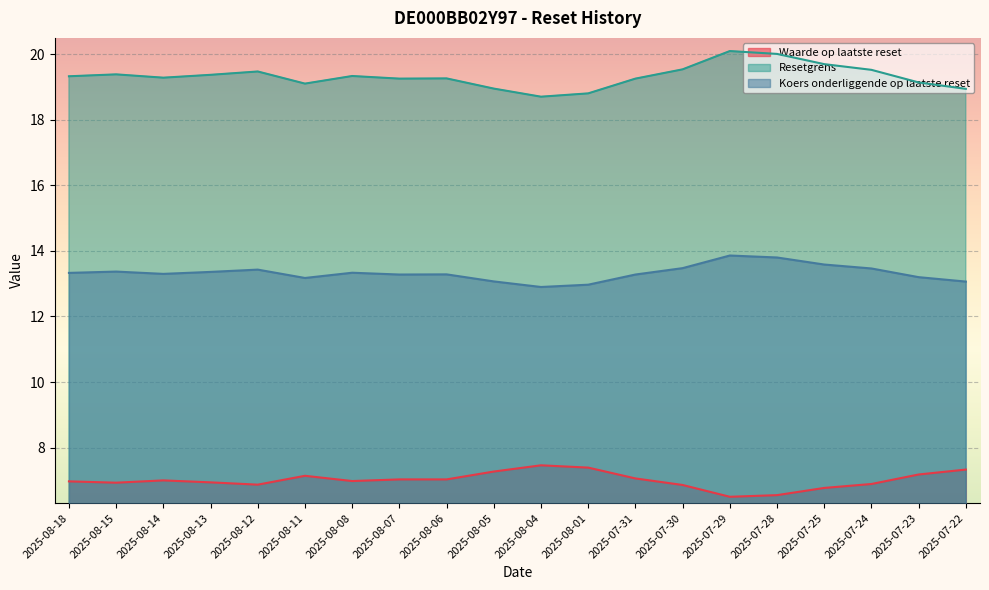

True or false: Waarde op laatste reset and Koers onderliggende op laatste reset intersect in this chart.

False